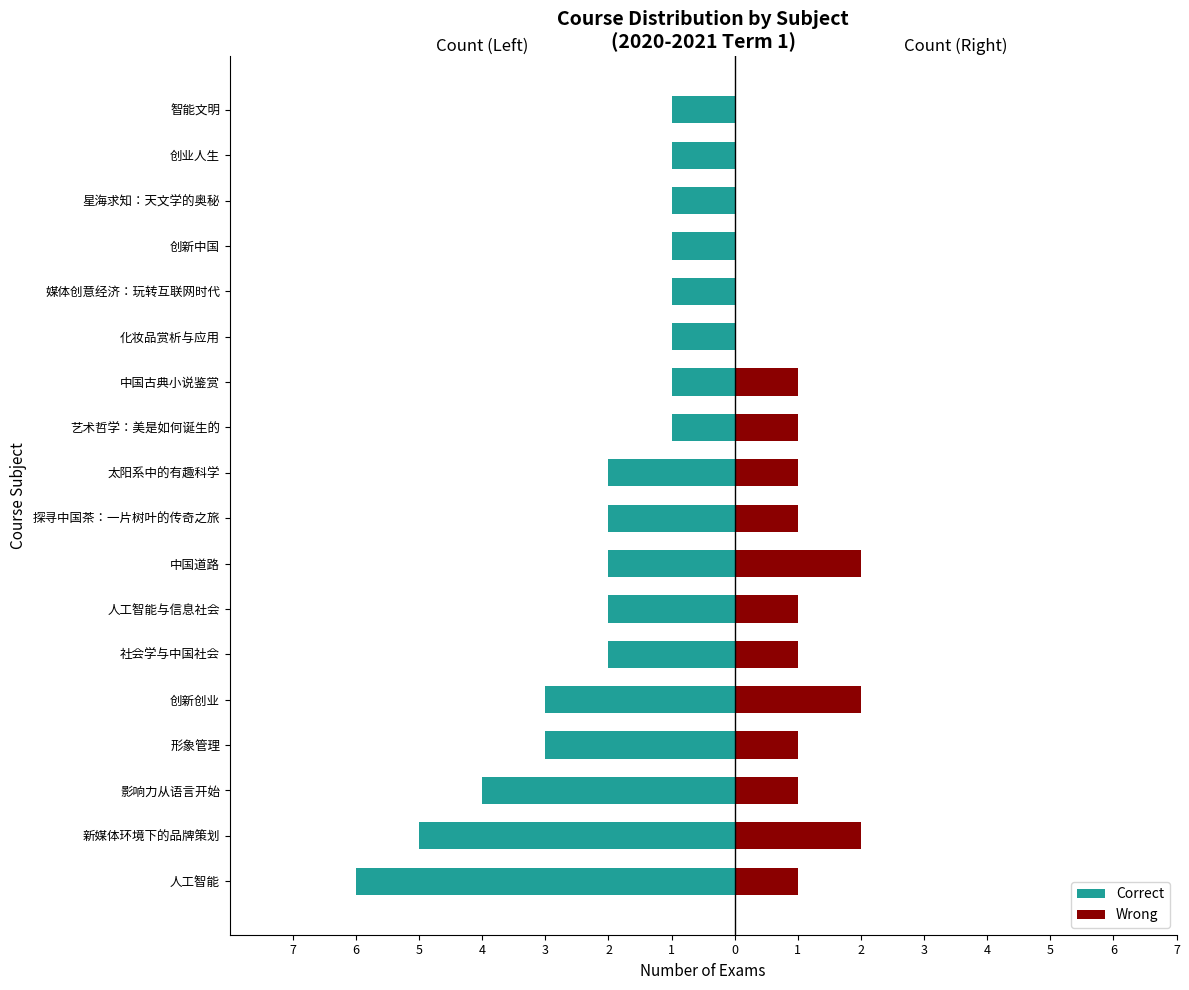

Read the Correct value at 创新创业.

-3